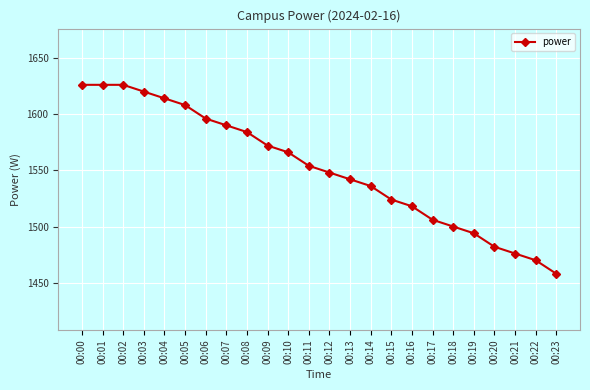

Does the chart display data point markers on the line(s)?

Yes